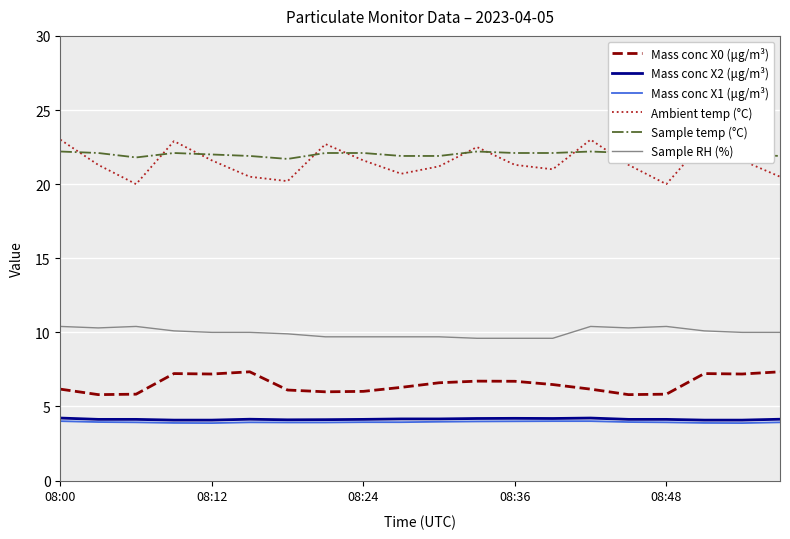

What is the smallest value displayed?

3.9